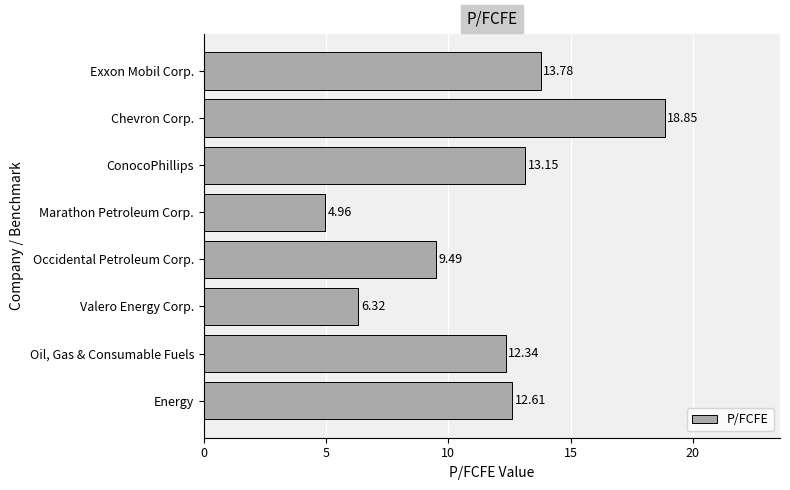

What is the average value?

11.4